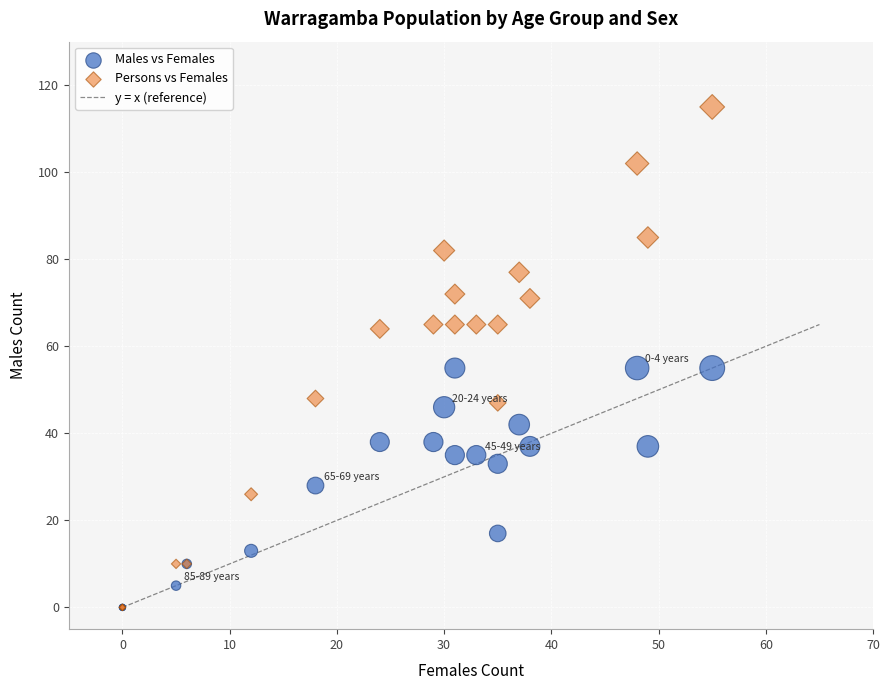

Which series reaches the maximum Y coordinate?

Persons vs Females